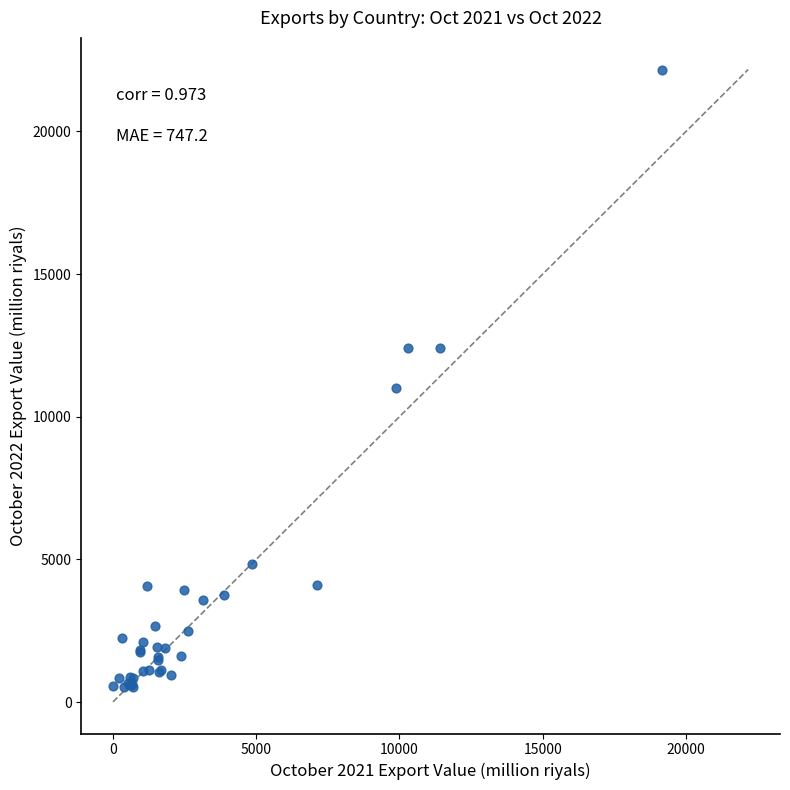

What Y value in the scatter plot is closest to 11346?

10999.5